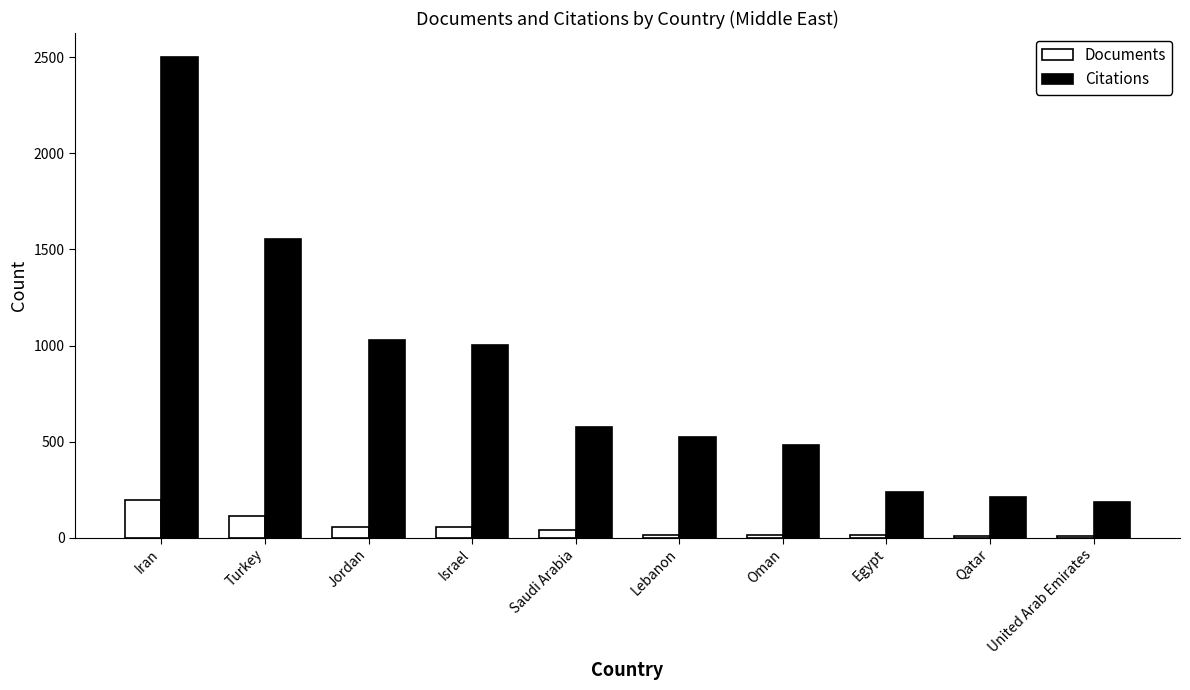

What value does the Citations series have at Iran?

2502